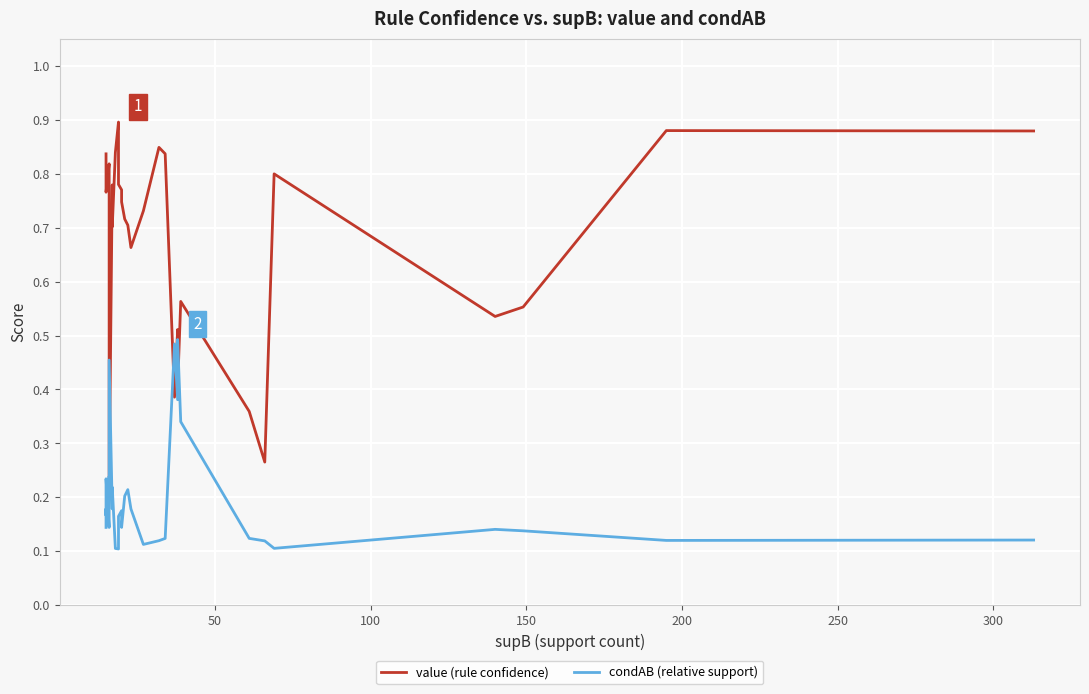

Which series has the largest range (max minus min)?

value (rule confidence)